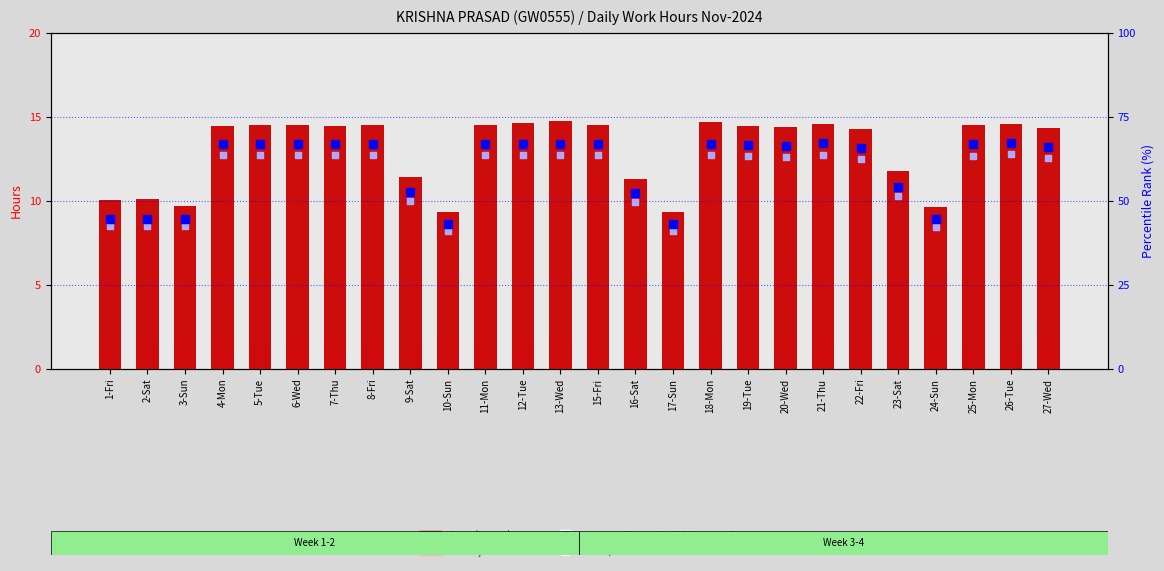

Which series contains the lowest Y value?

Low (hours)